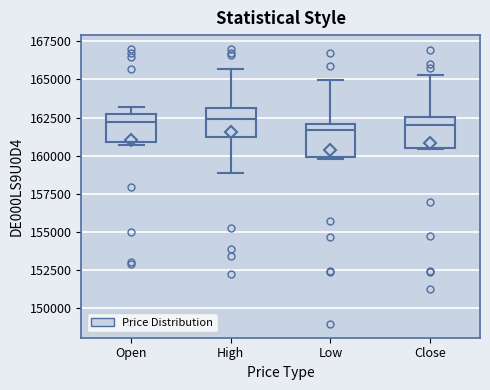

Reading left to right, read every box against the y-axis: the position of its median line, the range the box covers, and the ends of its whiskers. The values are not printed on the chart, so give them approximately, as read against the axis.

Open: median 162000, box 161000 to 162500, whiskers 160500 to 163000
High: median 162500, box 161000 to 163000, whiskers 159000 to 165500
Low: median 161500, box 160000 to 162000, whiskers 160000 to 165000
Close: median 162000, box 160500 to 162500, whiskers 160500 to 165500